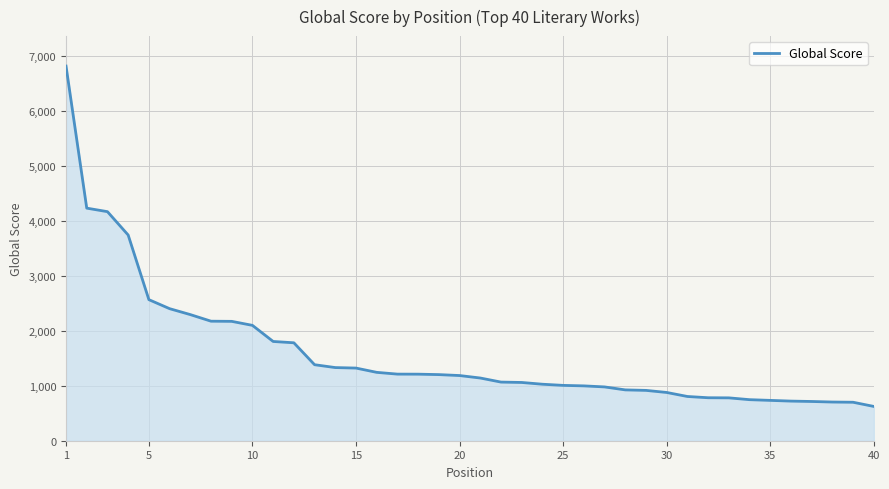

What is the greatest value displayed?

6817